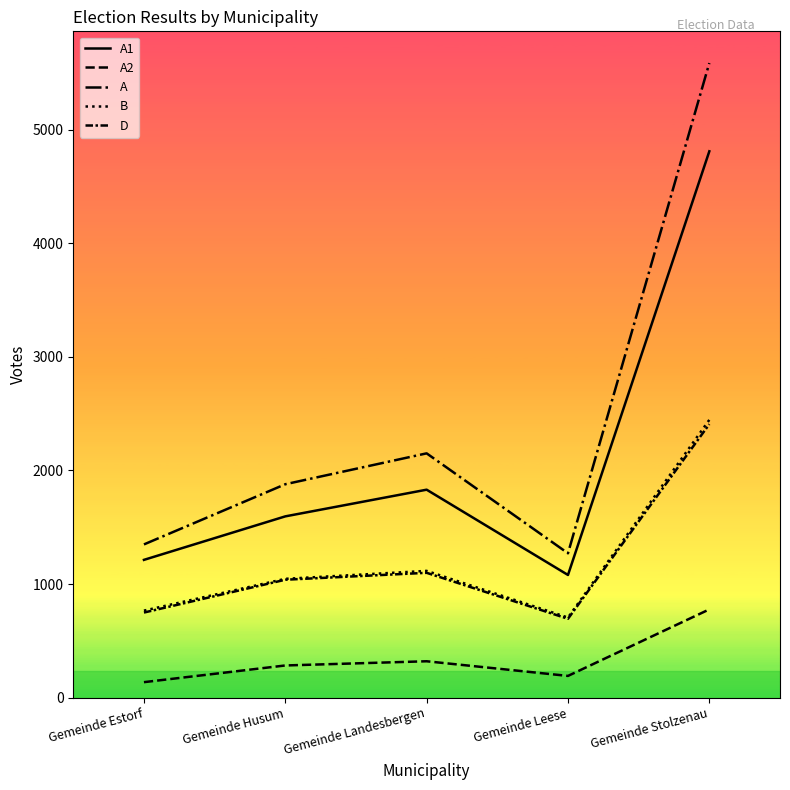

The value of A2 at Gemeinde Husum is 283. True or false?

True